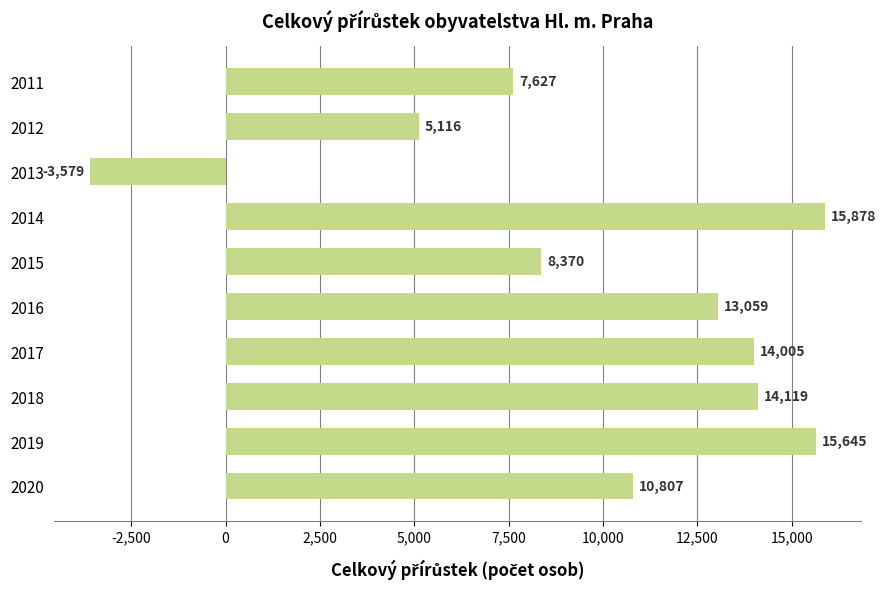

Are the bars grouped side by side (vs. stacked)?

No